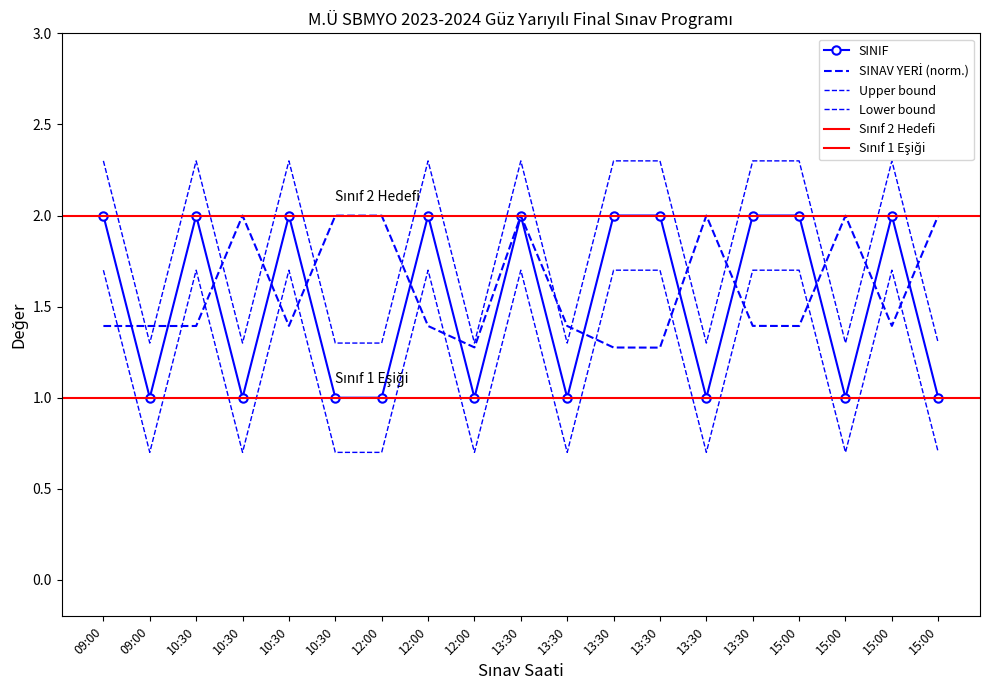

What is the lowest value of the SINAV YERİ series?

1.3